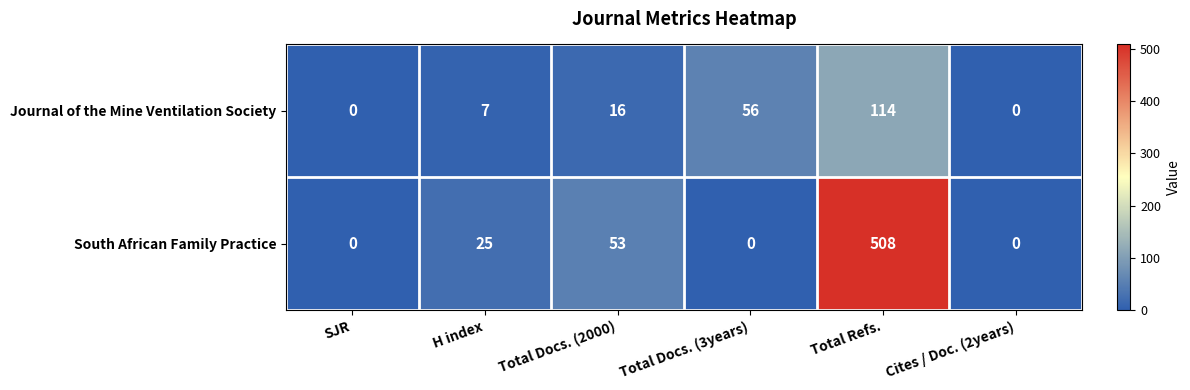

What is the highest value of the Journal of the Mine Ventilation Society series?

114